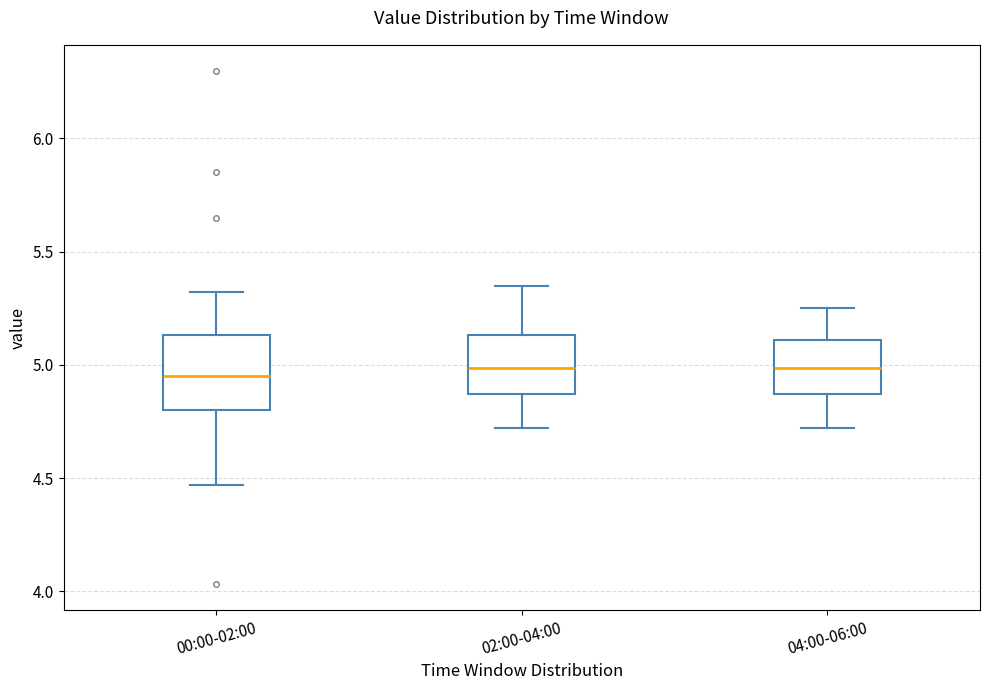

Reading left to right, transcribe this box plot: for each box, give where its median line is, the range the box spans, and where its two whiskers end, as read against the y-axis. The values are not printed on the chart, so give them approximately, as read against the axis.

00:00-02:00: median 4.95, box 4.80 to 5.15, whiskers 4.45 to 5.30
02:00-04:00: median 5.00, box 4.85 to 5.15, whiskers 4.70 to 5.35
04:00-06:00: median 5.00, box 4.85 to 5.10, whiskers 4.70 to 5.25